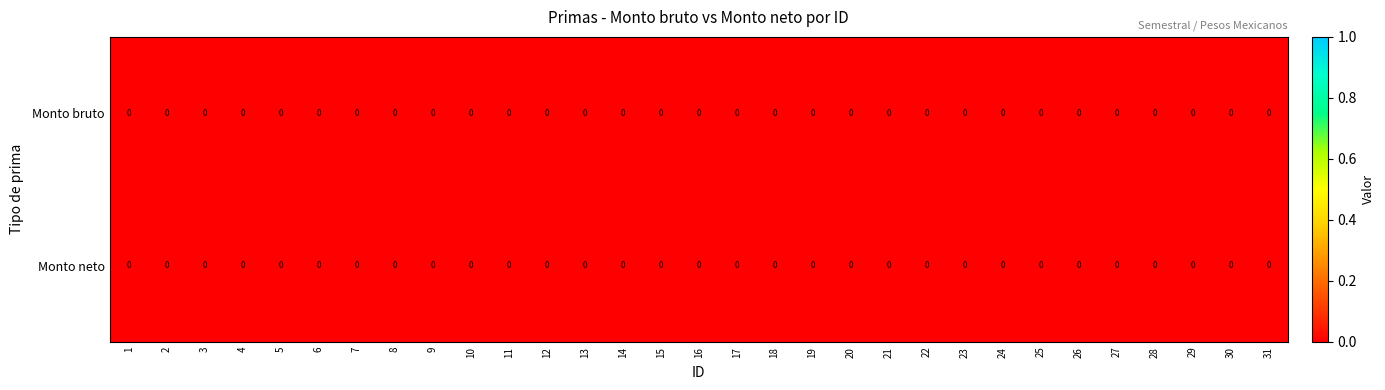

Where is Monto neto nearest to the value 0?

12